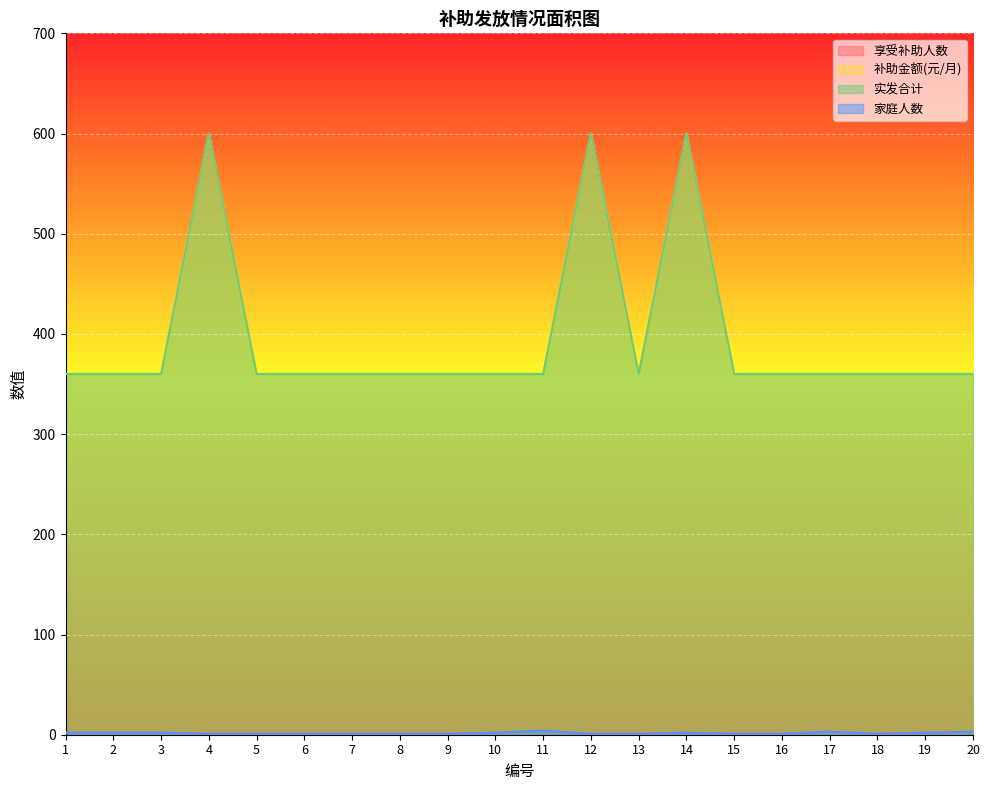

What is the difference between the maximum and second lowest values in the 补助金额(元/月) series?

240